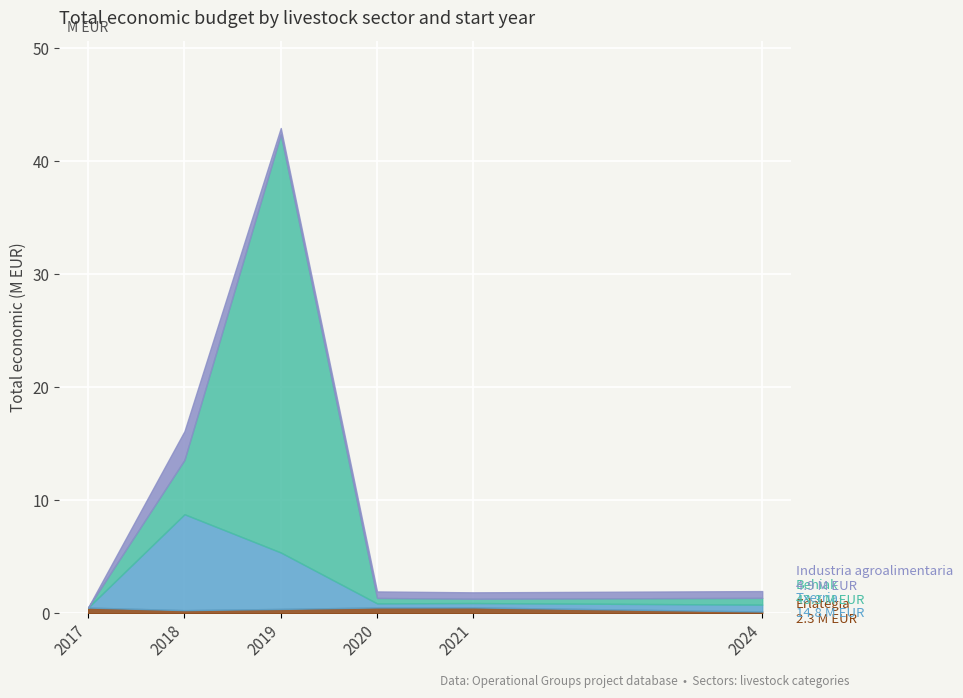

At which category is the sum across all series the highest?

2019